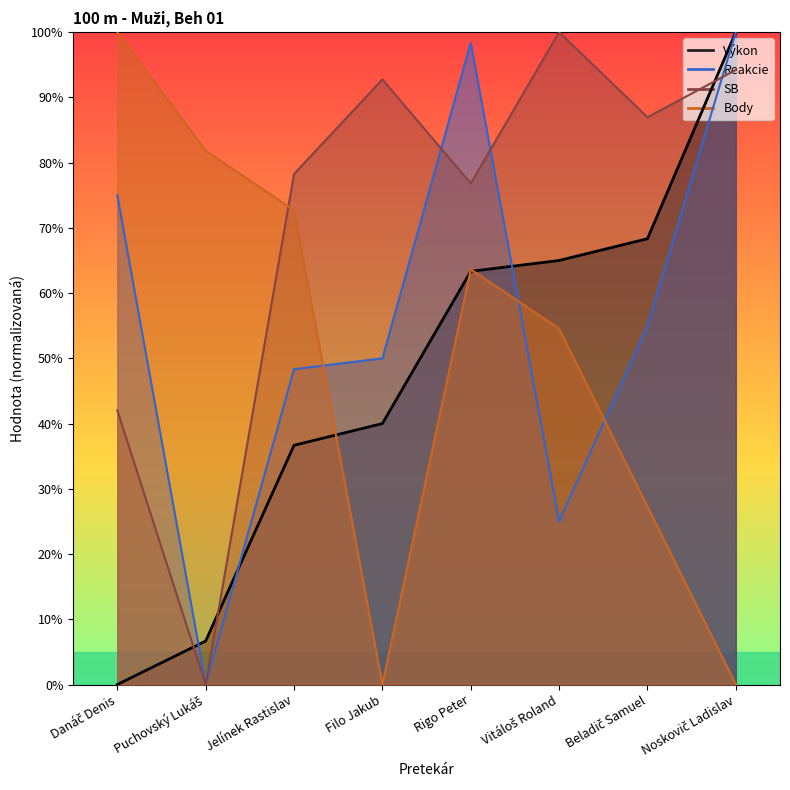

Rank the series by their maximum value, from lowest to highest.

Výkon, Reakcie, SB, Body